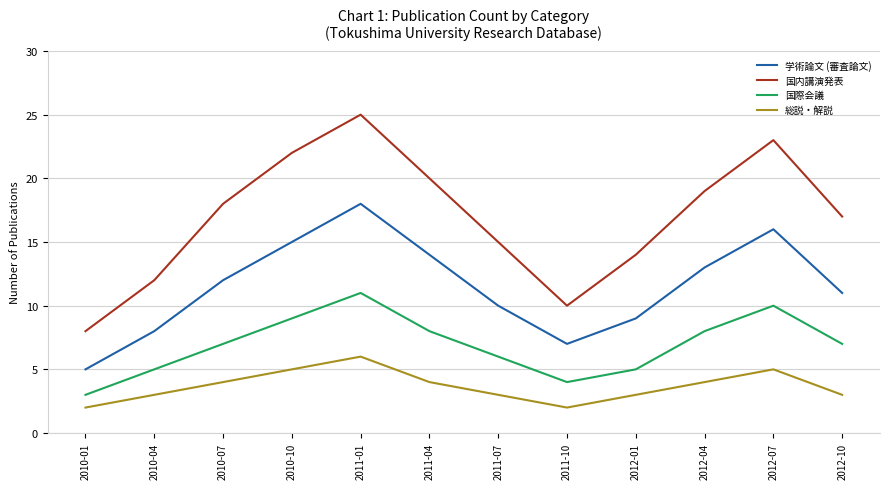

What is the sum of all 国際会議 values?

83